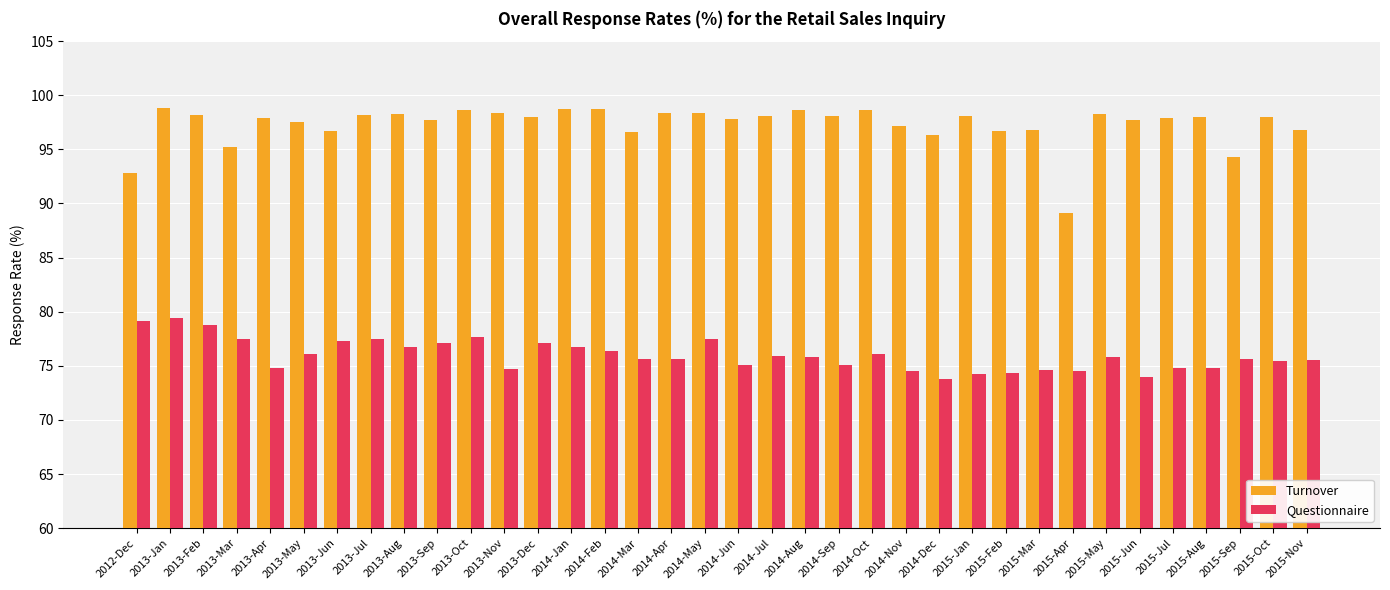

How many groups of bars are there?

36